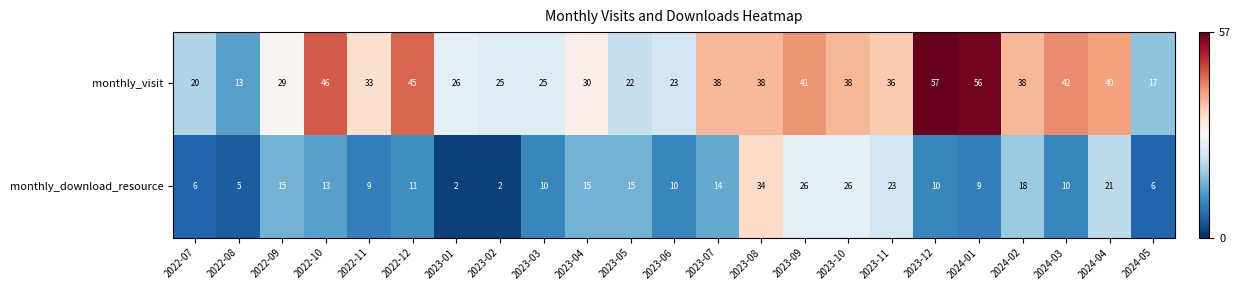

List the series in order of their peak value, lowest first.

monthly_download_resource, monthly_visit